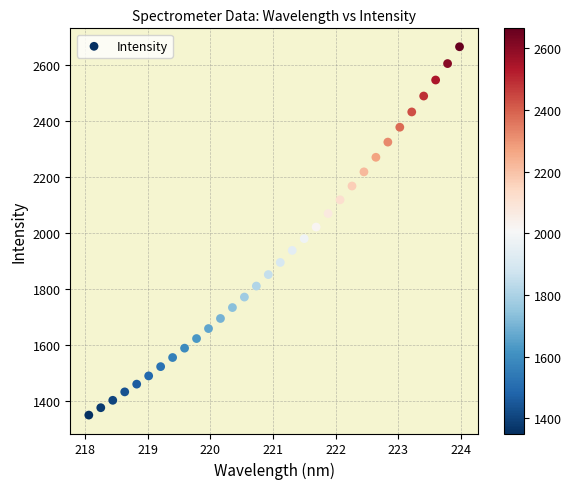

What is the range of X values (max minus min)?

5.9